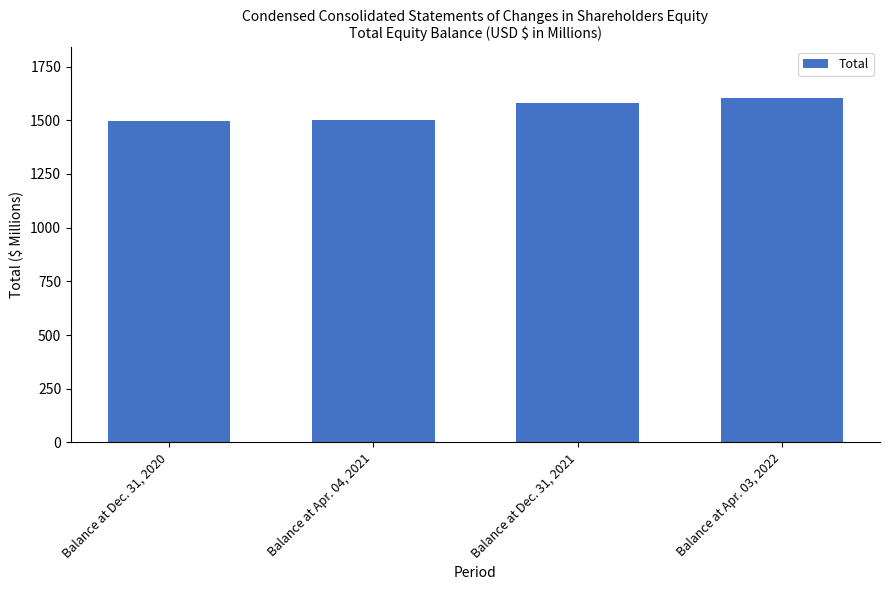

At which label is the value closest to 1550?

Balance at Dec. 31, 2021